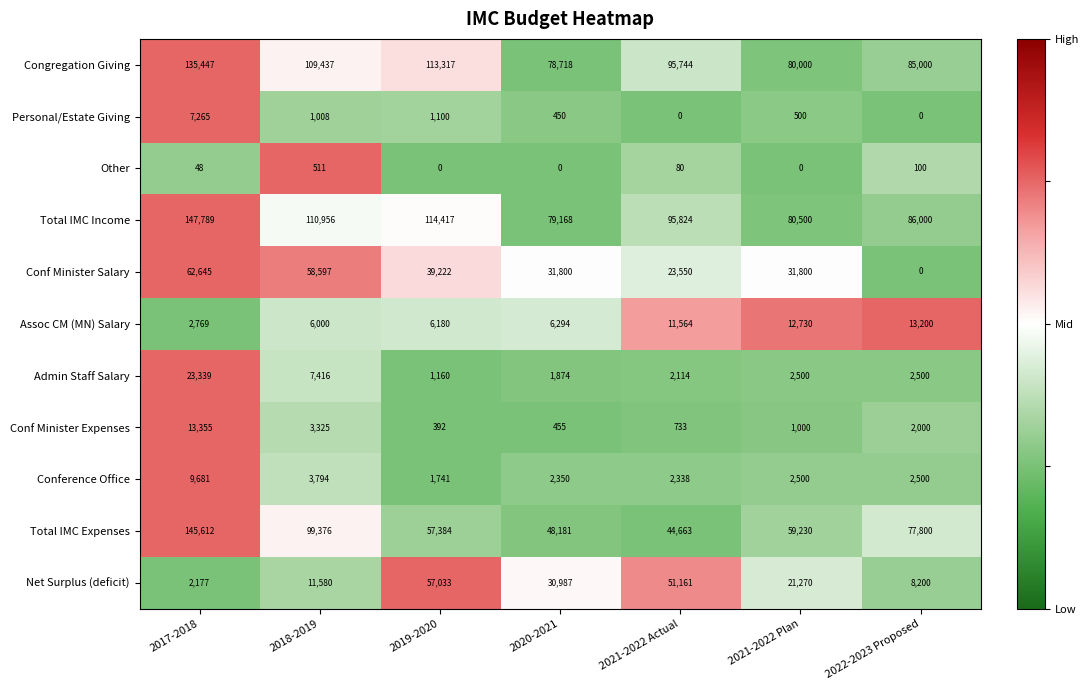

The value of Conf Minister Salary at 2021-2022 Plan is 31800. True or false?

True